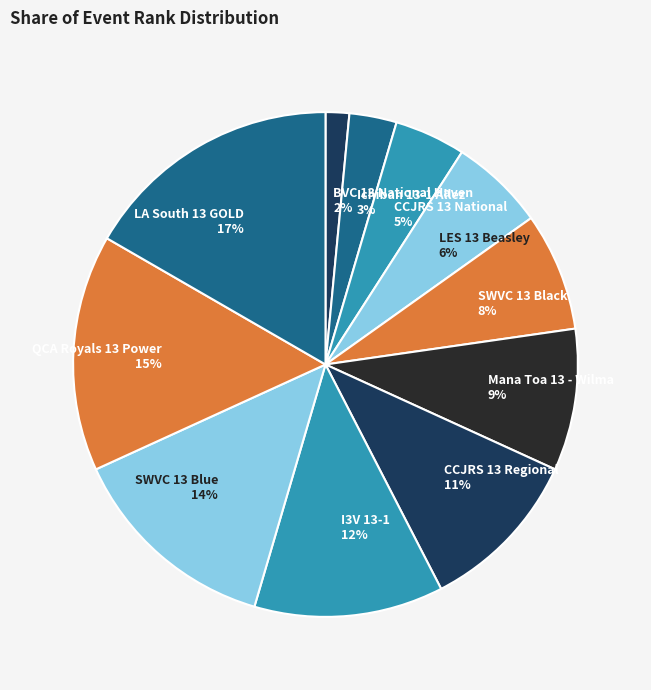

Count the number of slices in the pie.

11